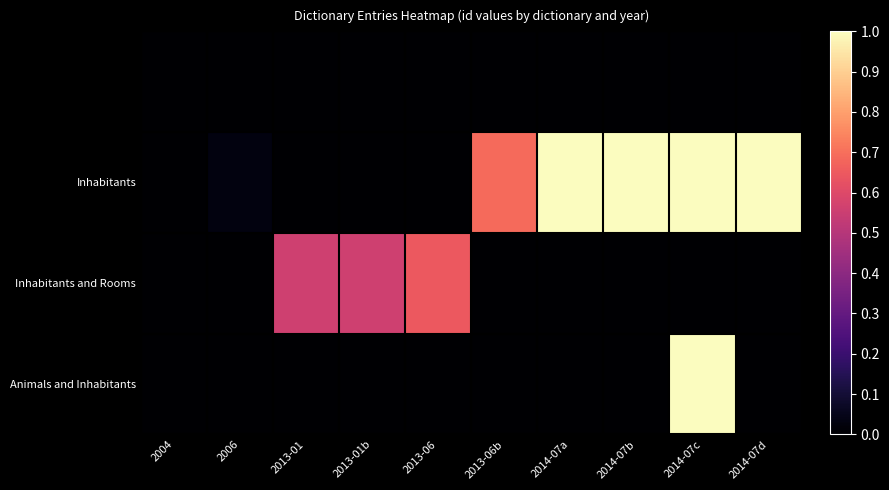

At how many categories does at least one series exceed 0?

9